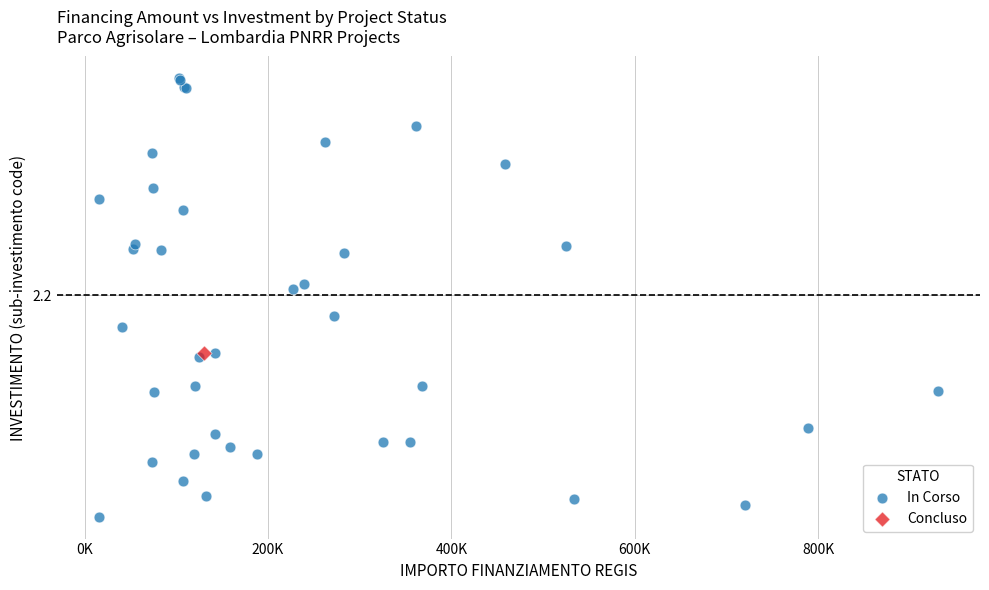

What are all the series names shown in the legend?

In Corso, Concluso